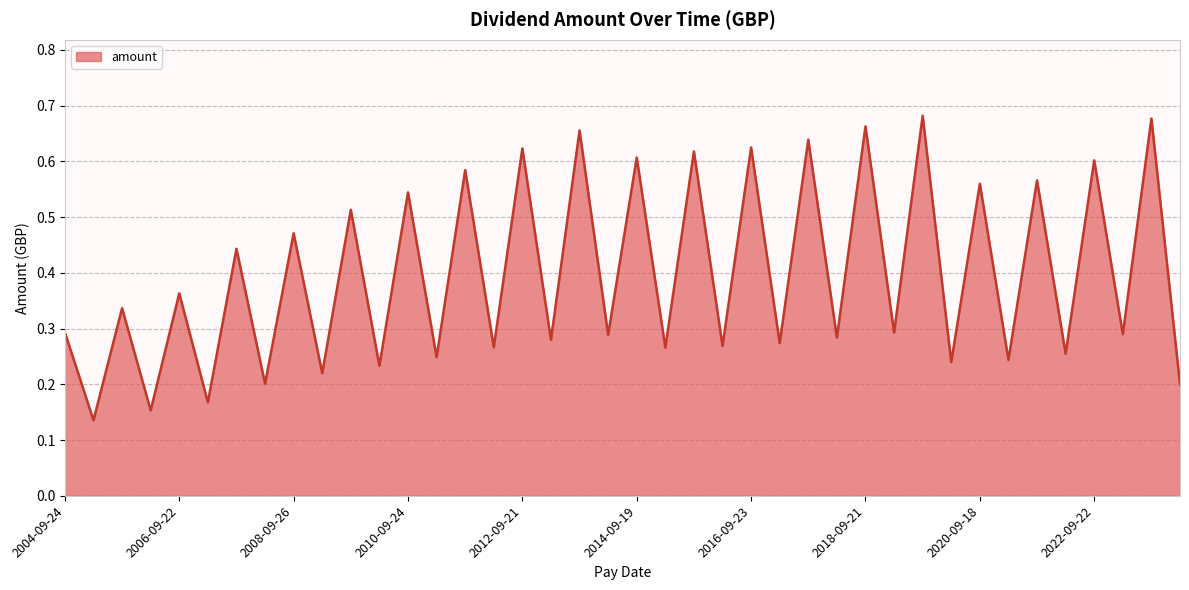

What is the maximum value shown in the chart?

0.7